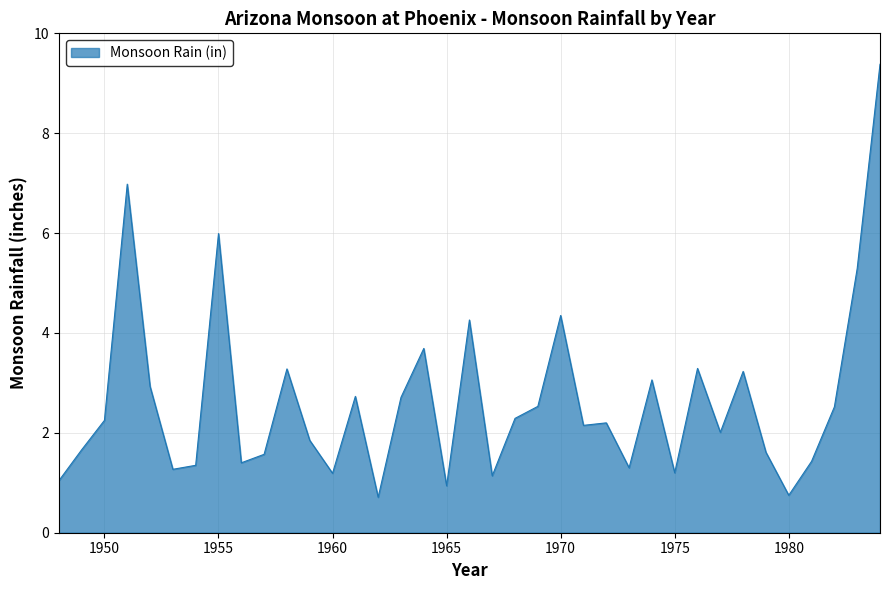

What is the difference between the maximum and minimum values?

8.7